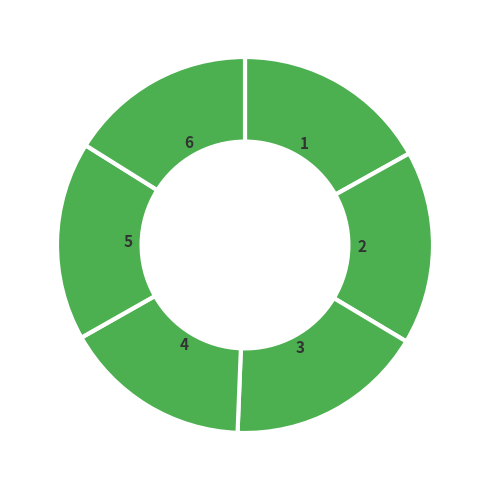

Does 5 account for over 50% of the chart?

No